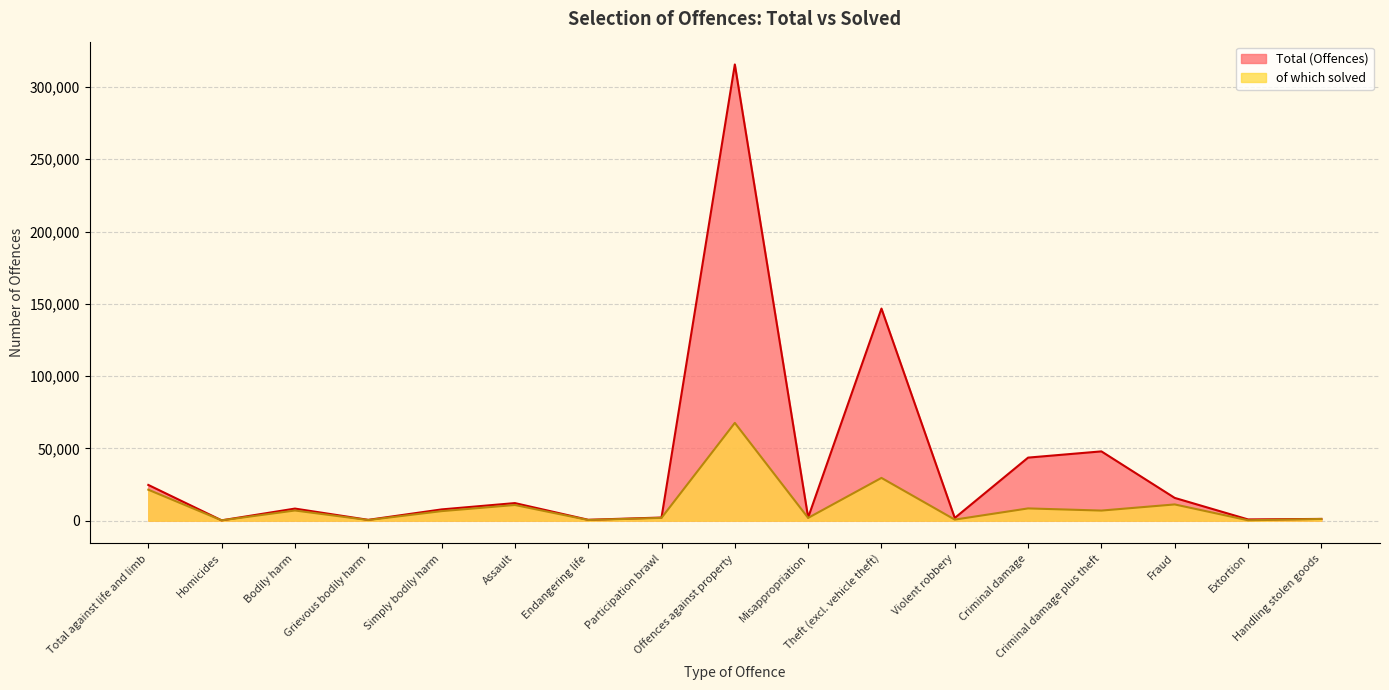

At which category is the sum across all series the highest?

Offences against property